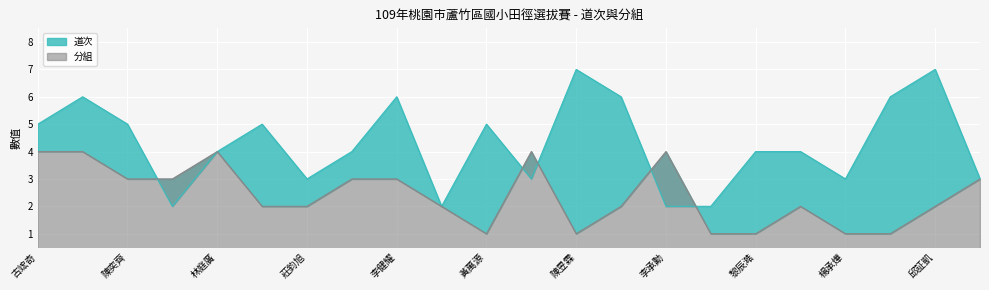

What is the label of the 14th point from the right?

李健耀